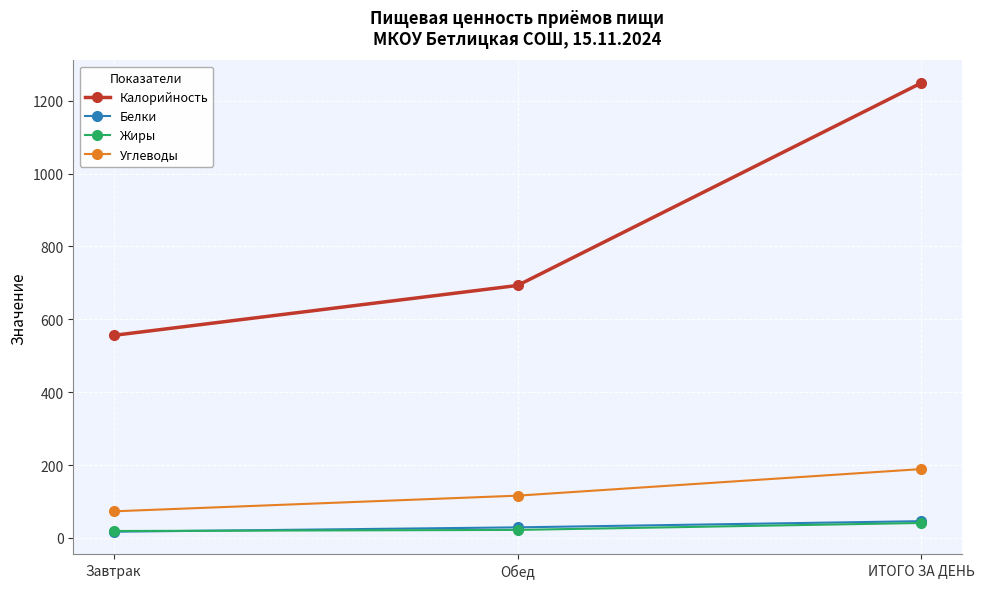

What is the average value of the Калорийность series?

833